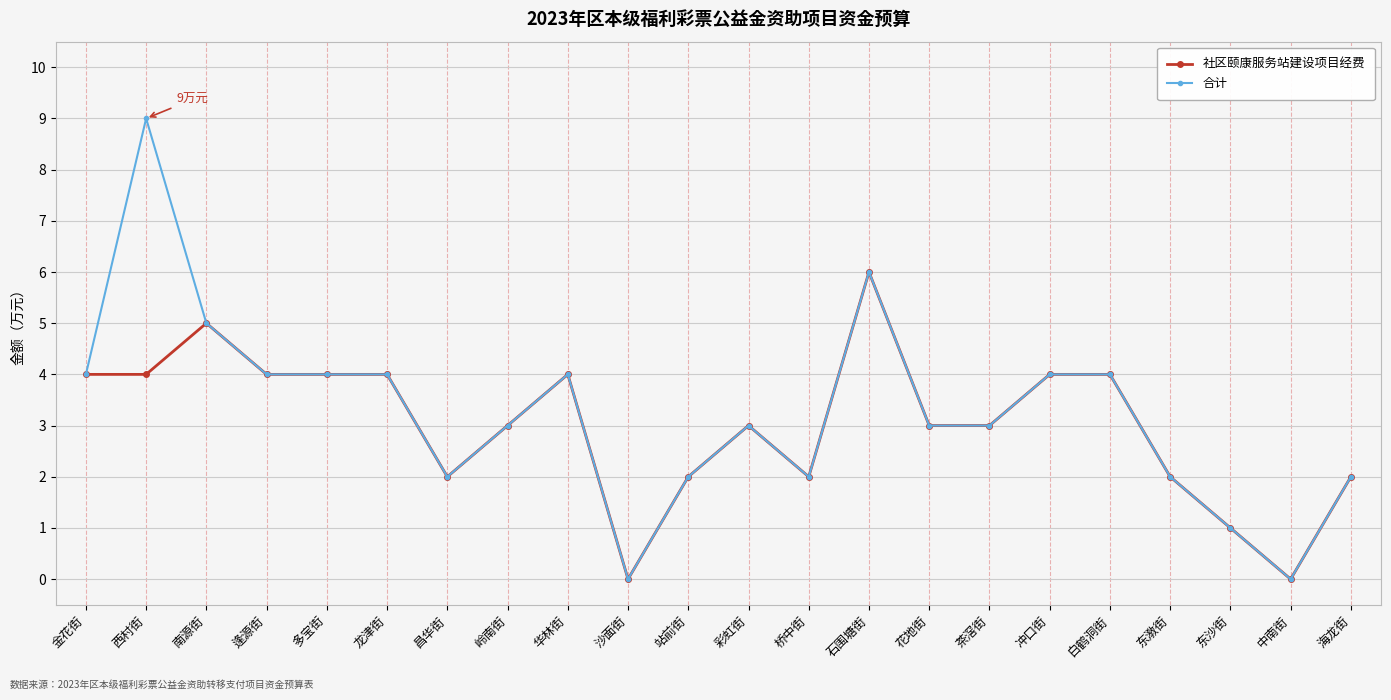

How many distinct data groups are displayed?

2